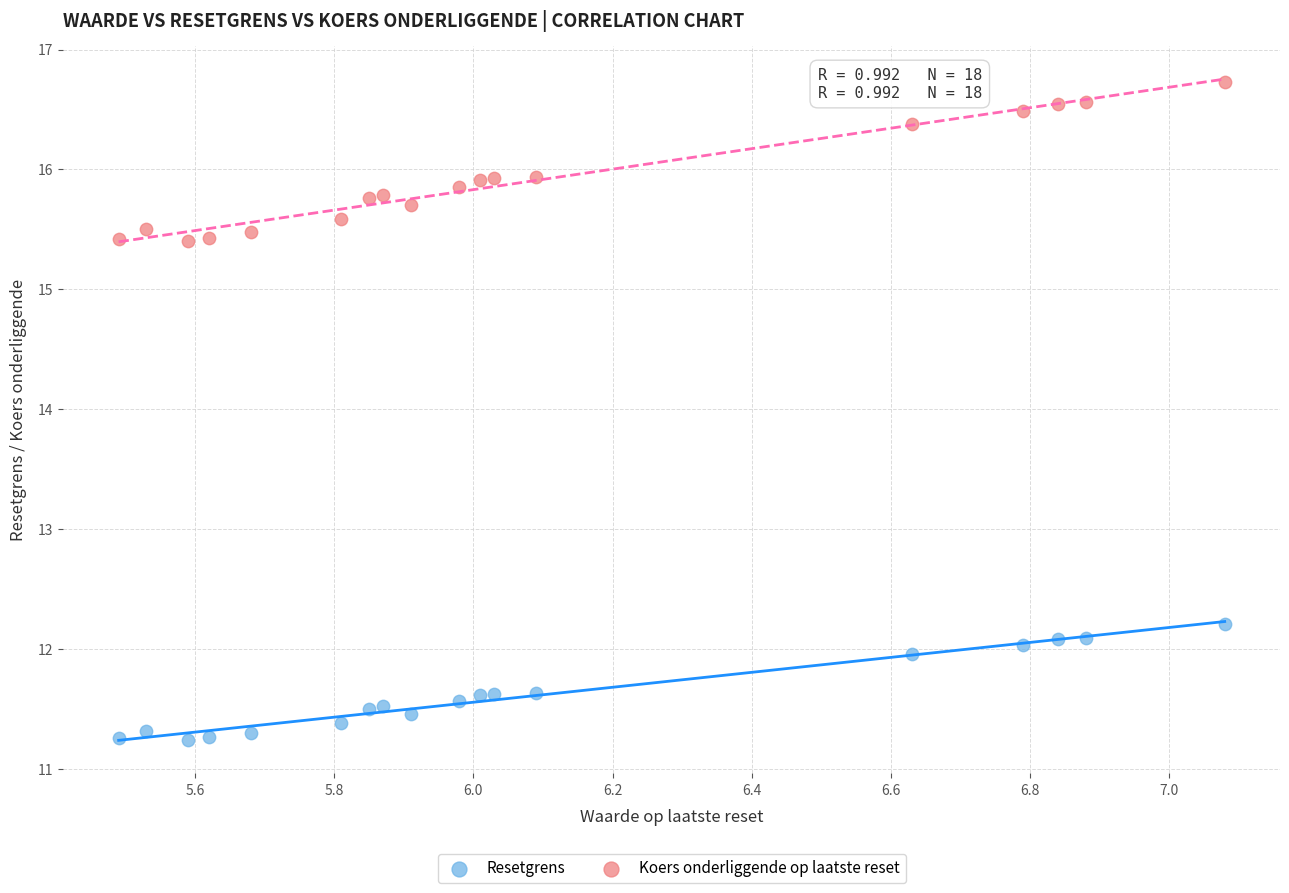

Across all series, what Y value is closest to 13?

12.2